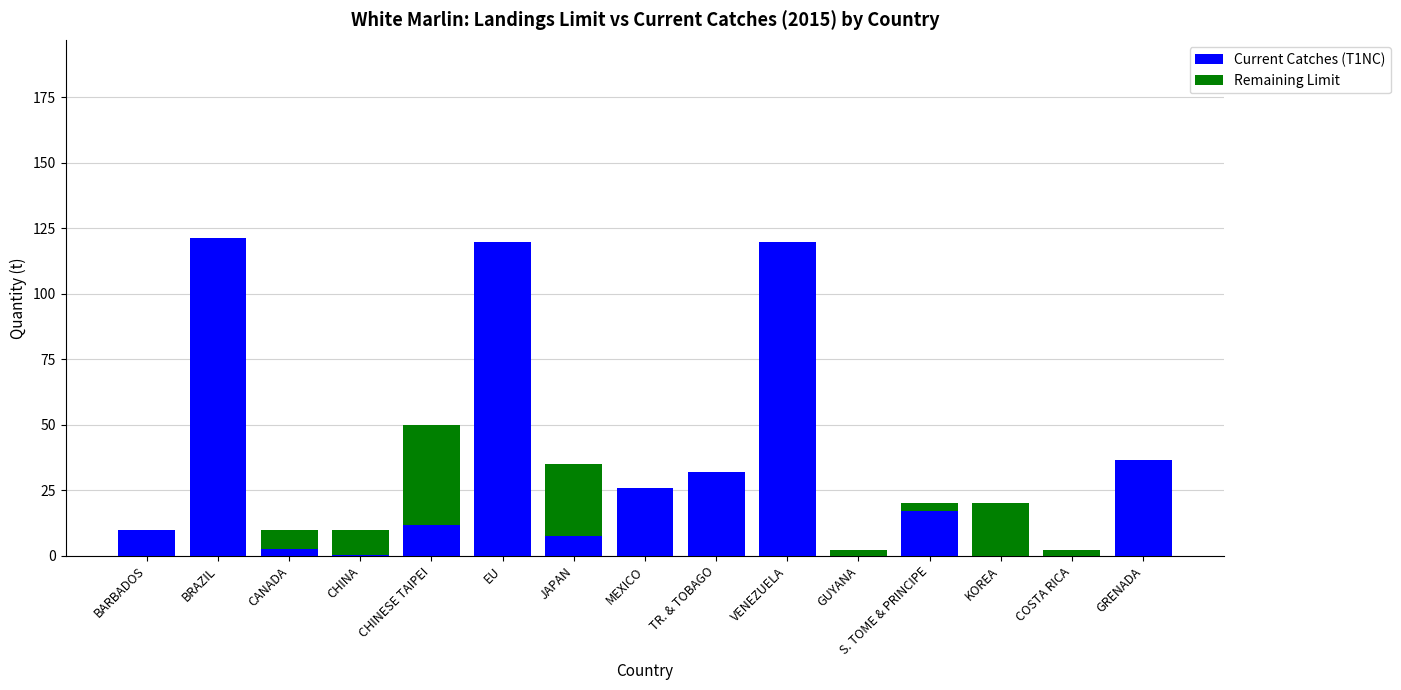

What is the highest value of the Current Catches (T1NC) series?

121.2